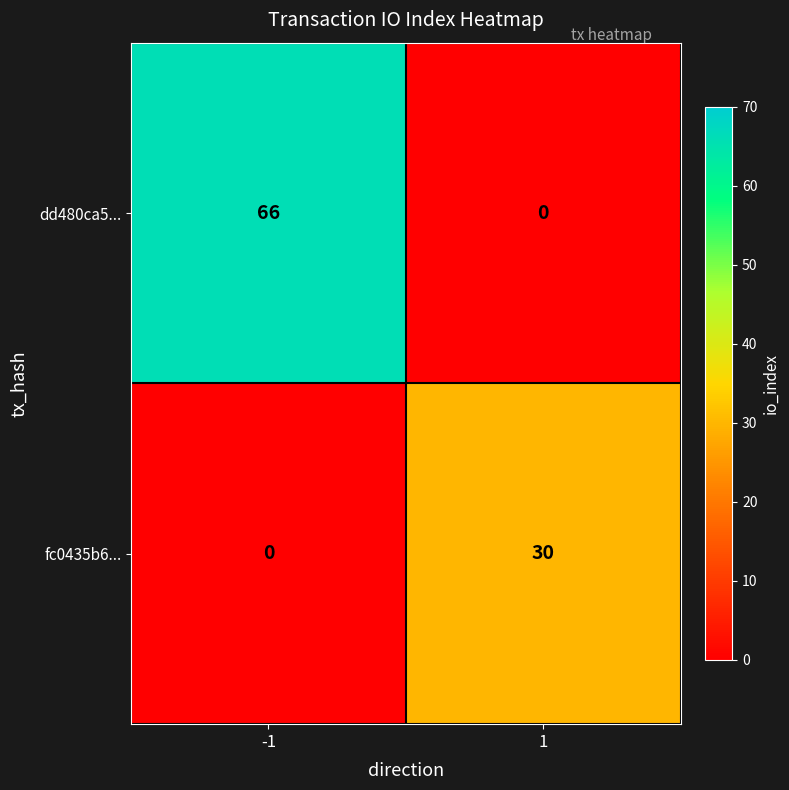

Count the number of categories in the chart.

2